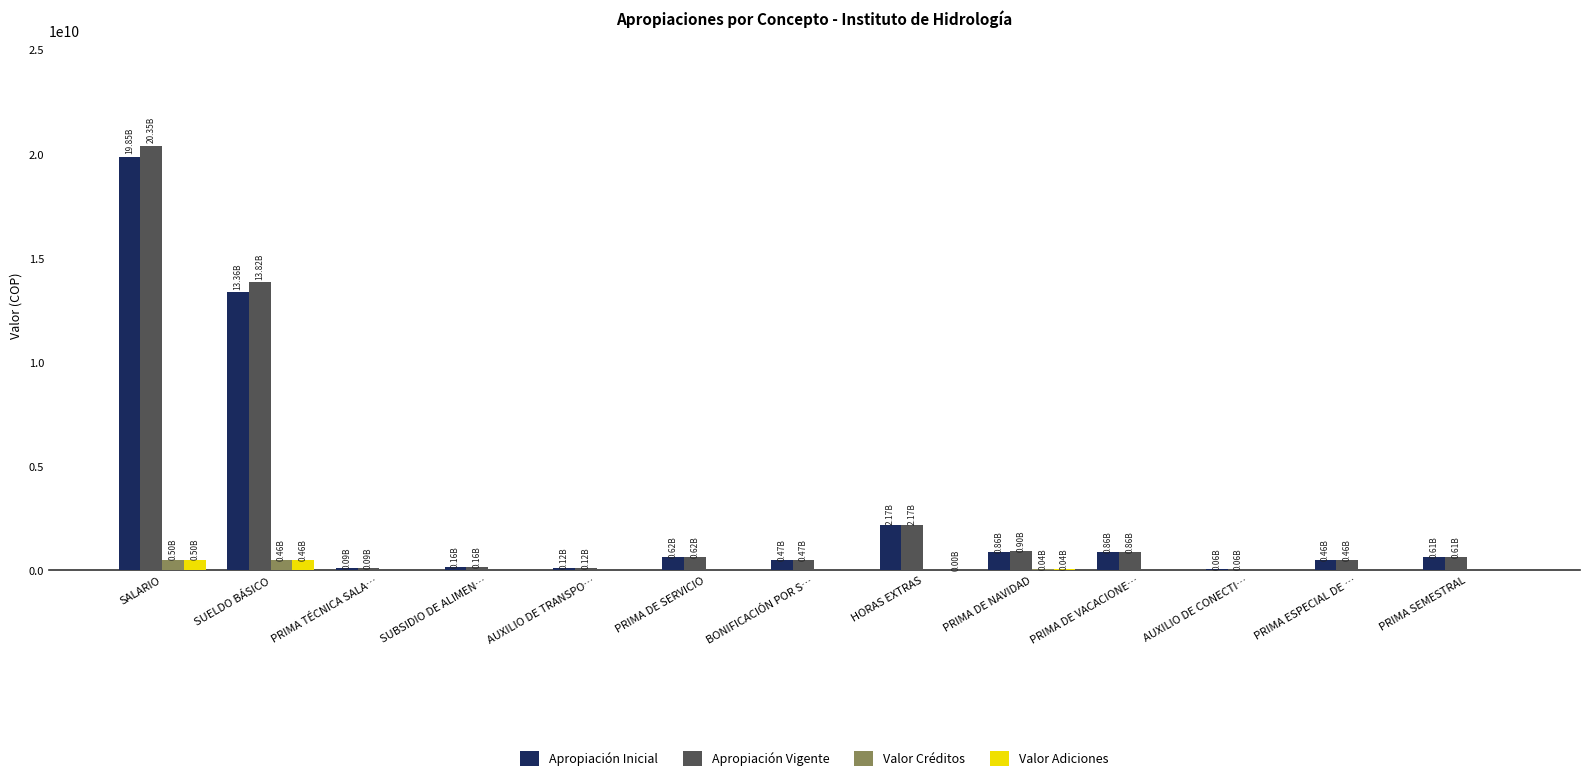

At which category is the sum across all series the highest?

SALARIO